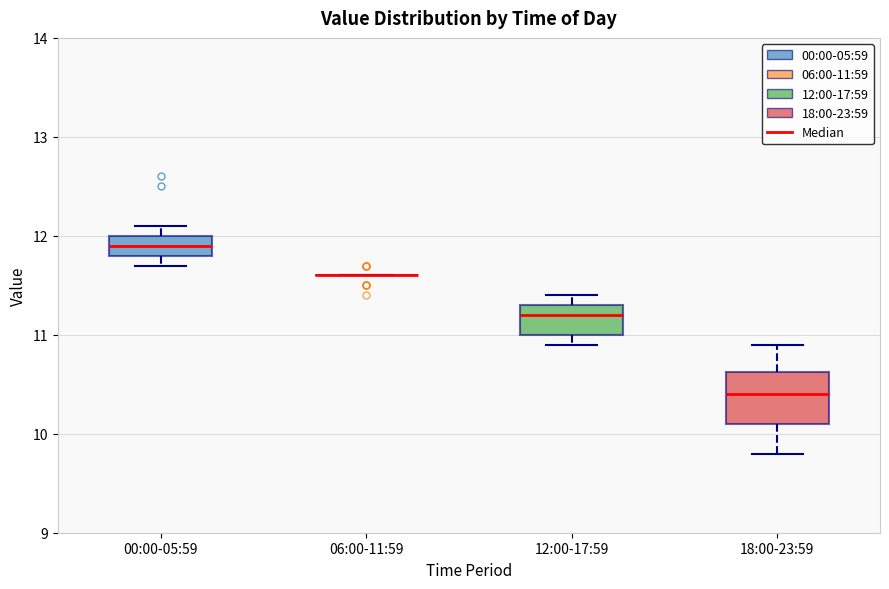

Which box is the tallest, from its lower edge to its upper edge?

18:00-23:59